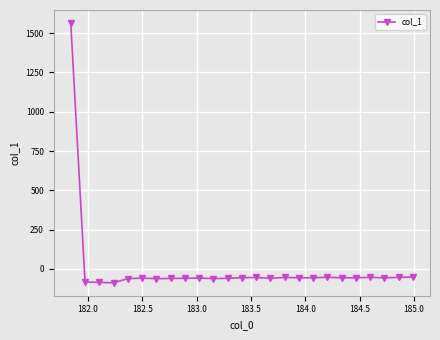

What is the maximum value shown in the chart?

1565.2